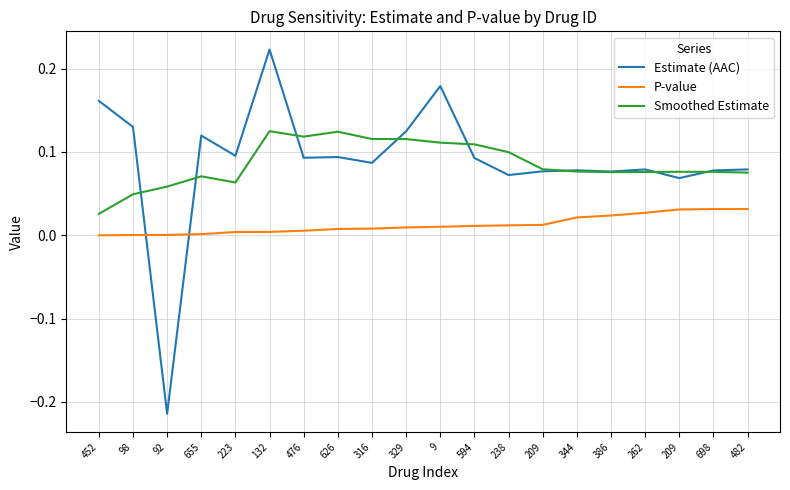

How many lines are shown in the chart?

3